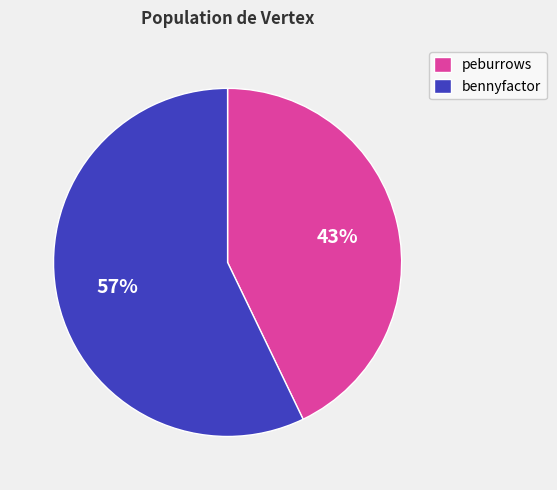

The peburrows slice represents 53% of the pie. True or false?

False